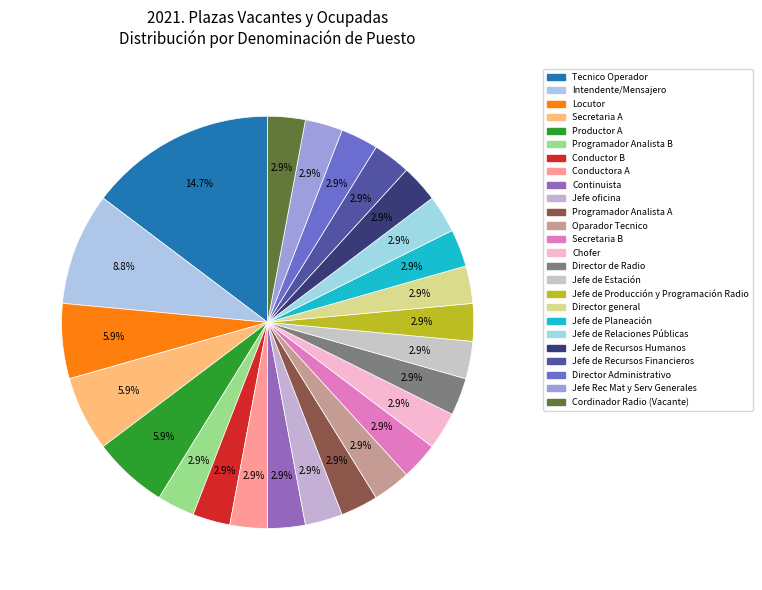

Which slice is the largest?

Tecnico Operador